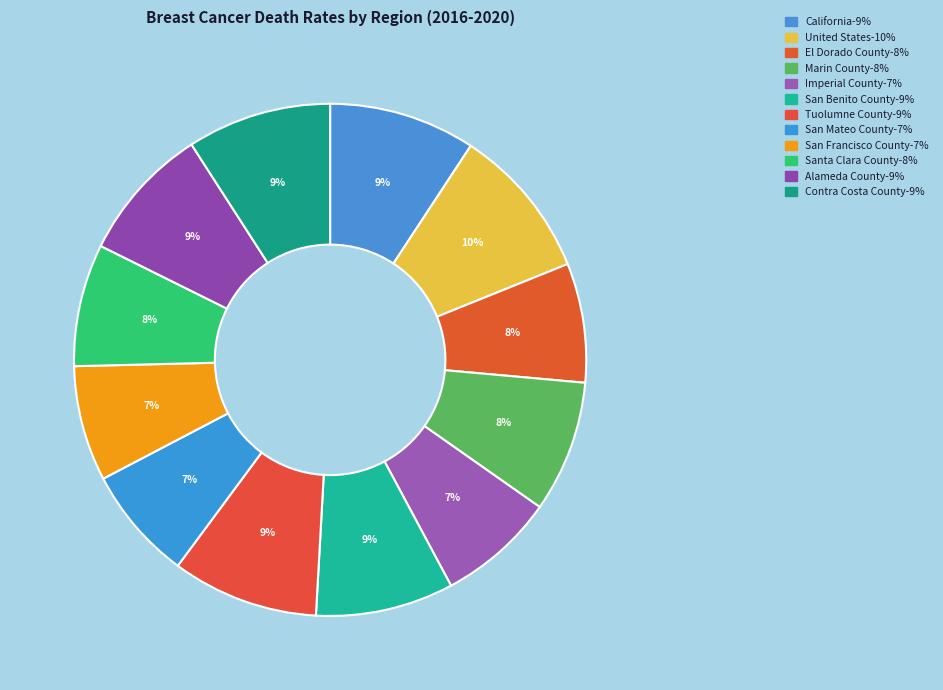

How many segments does this pie chart have?

12